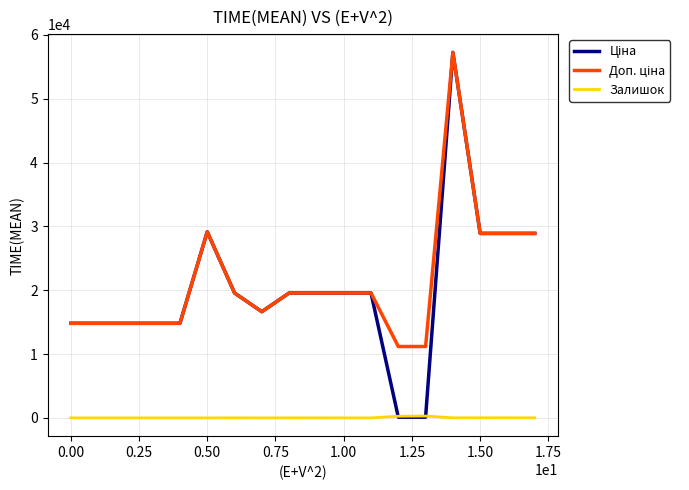

What is the greatest value displayed?

57258.0